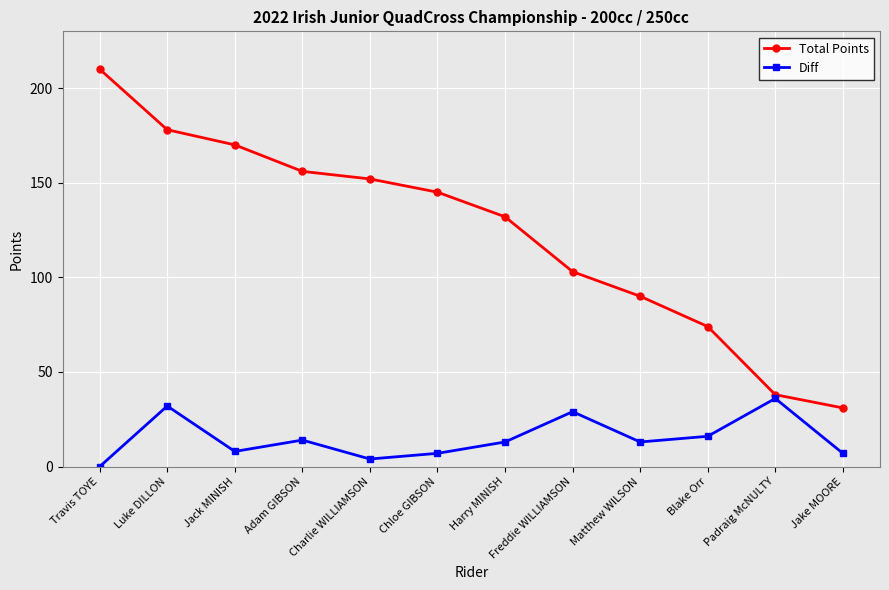

What is the sum of the Diff values at Travis TOYE and Charlie WILLIAMSON?

4